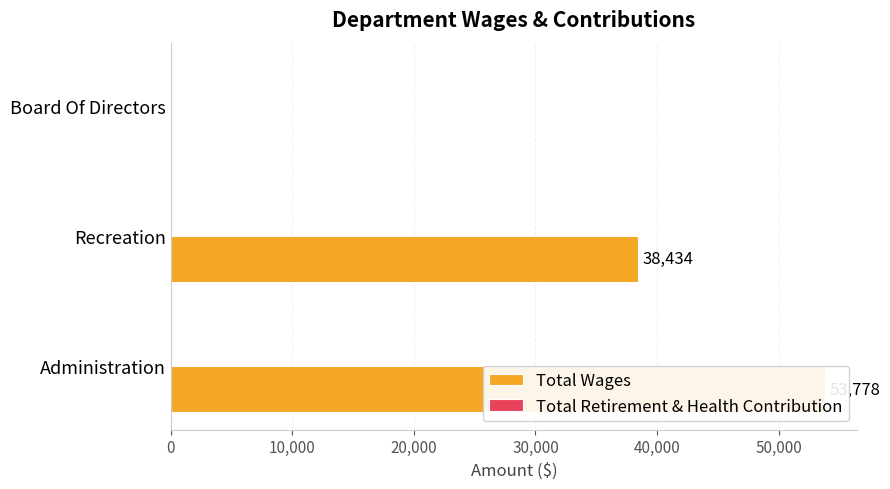

Which series has the widest spread of values?

Total Wages